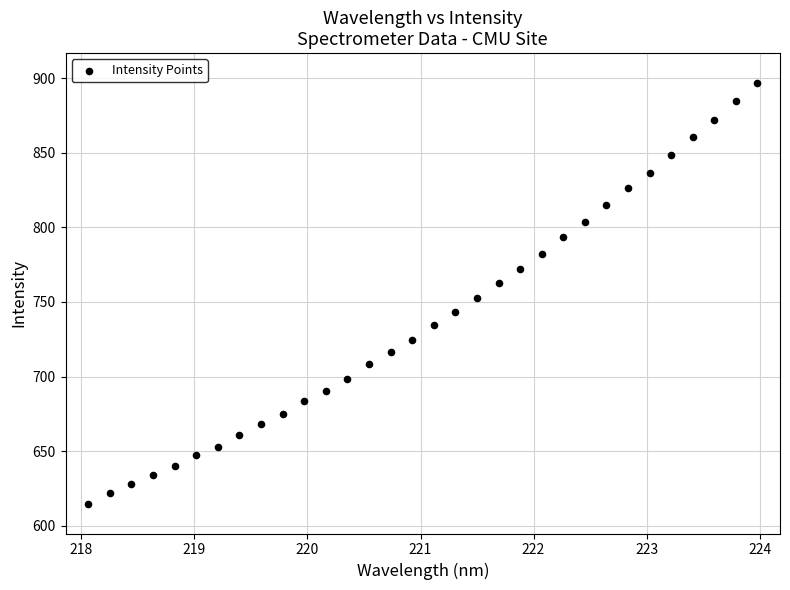

What is the range of X values (max minus min)?

5.9